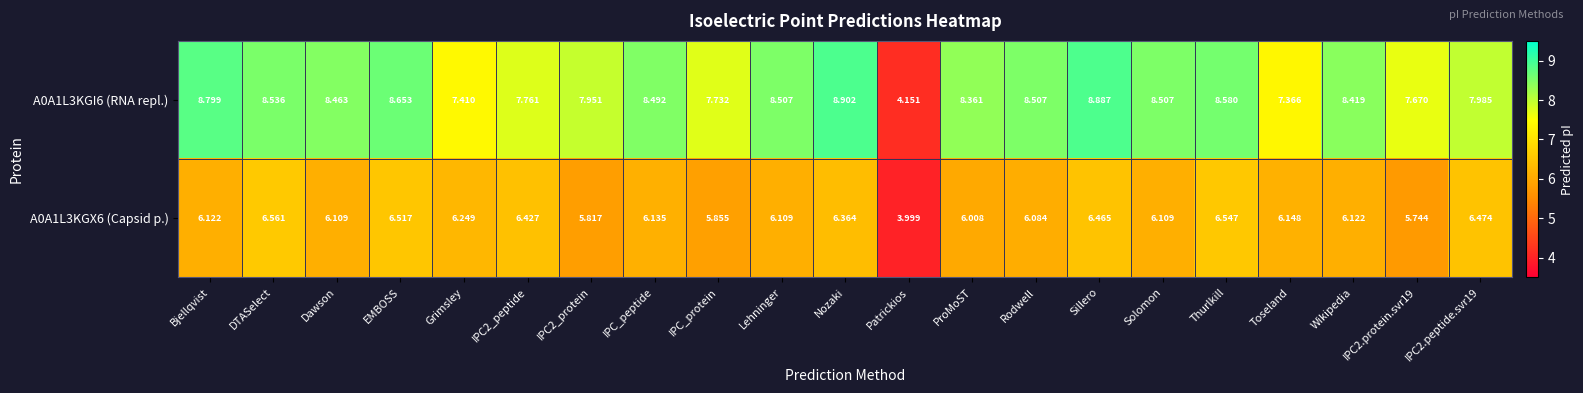

Which series has the largest range (max minus min)?

A0A1L3KGI6 (RNA repl.)